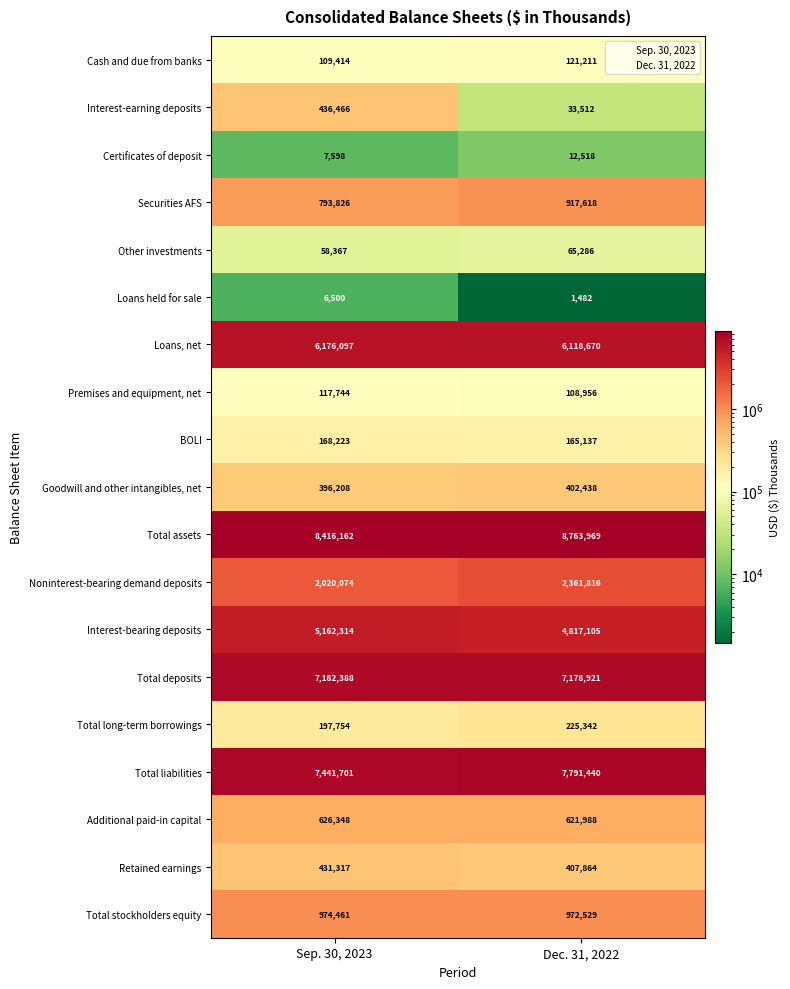

The value of Total stockholders equity at Dec. 31, 2022 is 972529. True or false?

True